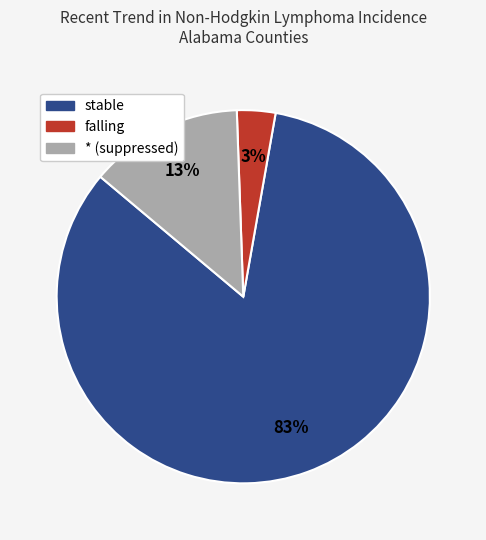

Count the number of slices in the pie.

3